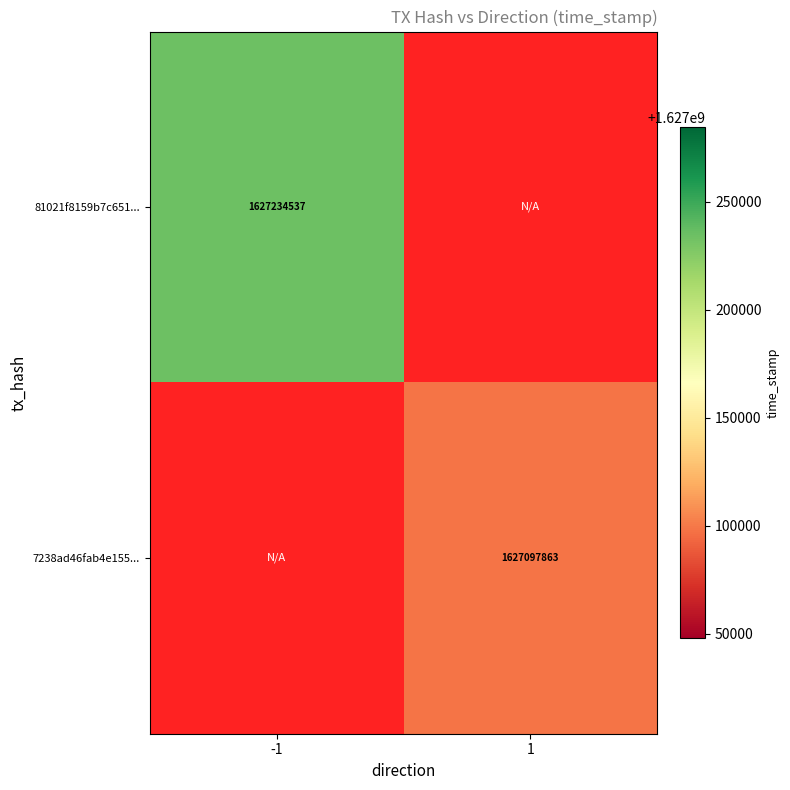

The value of 81021f8159b7c651... at -1 is 1627234537. True or false?

True